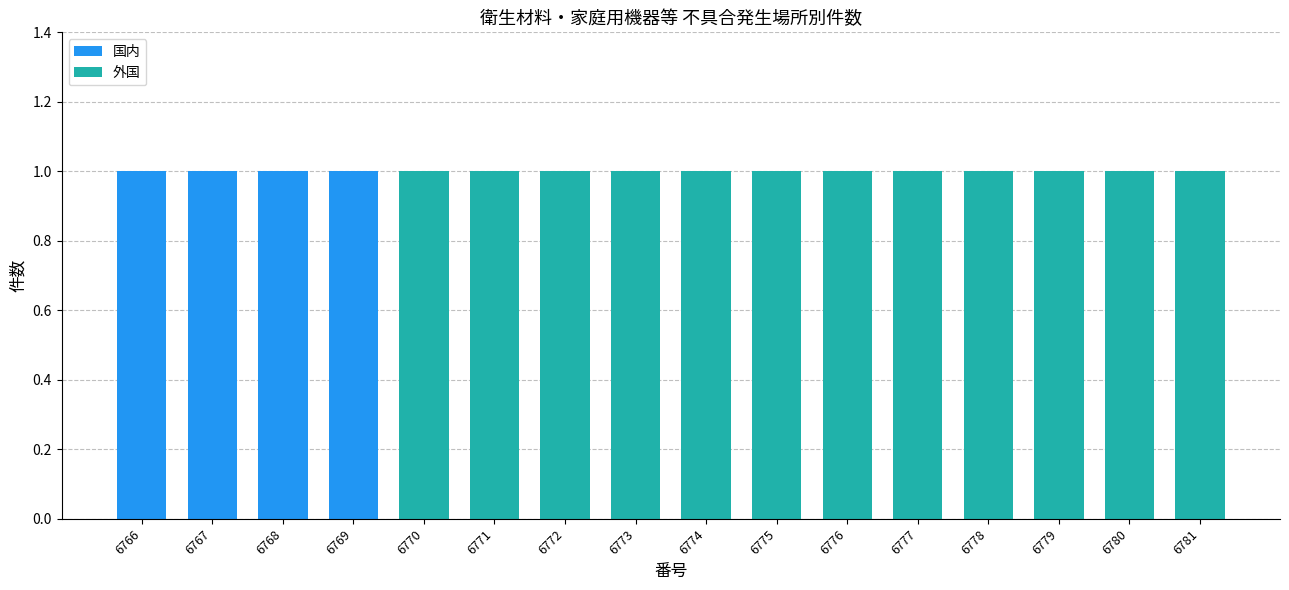

What is the sum of all 国内 values?

4